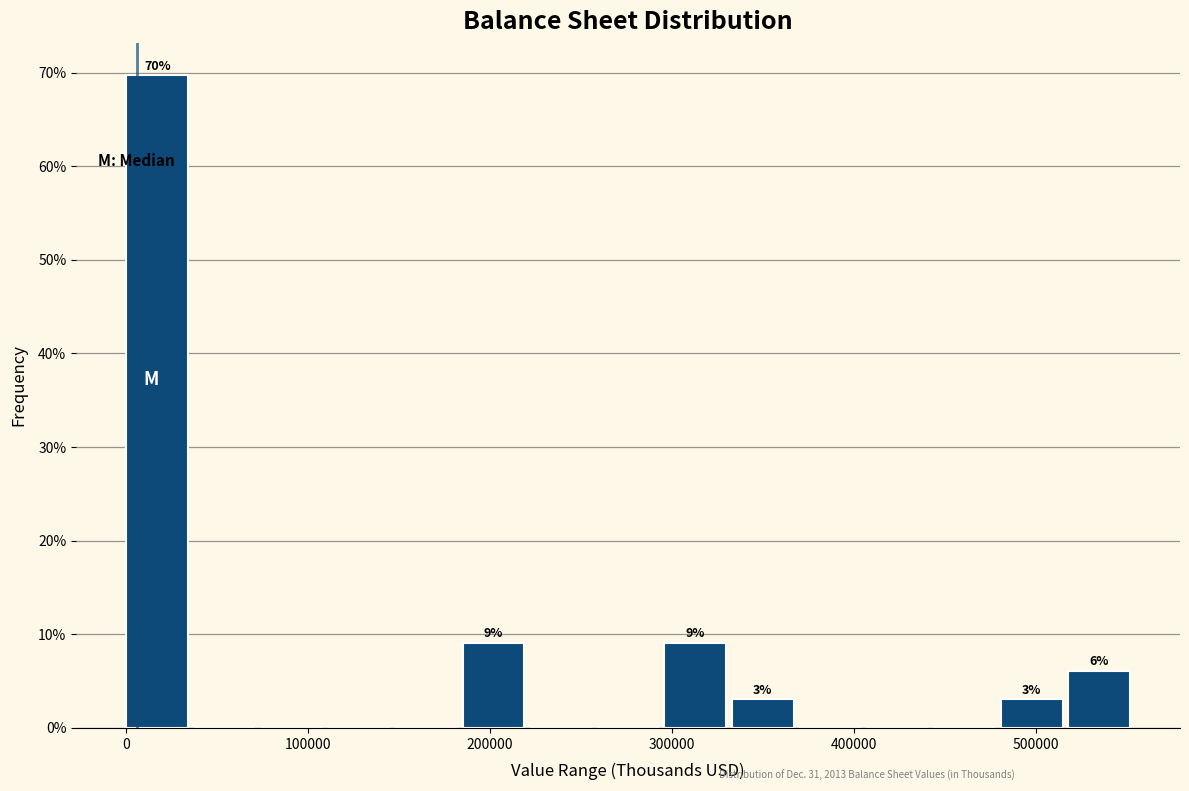

Read against the x-axis, roughly where is the centre of the tallest bar?

20000